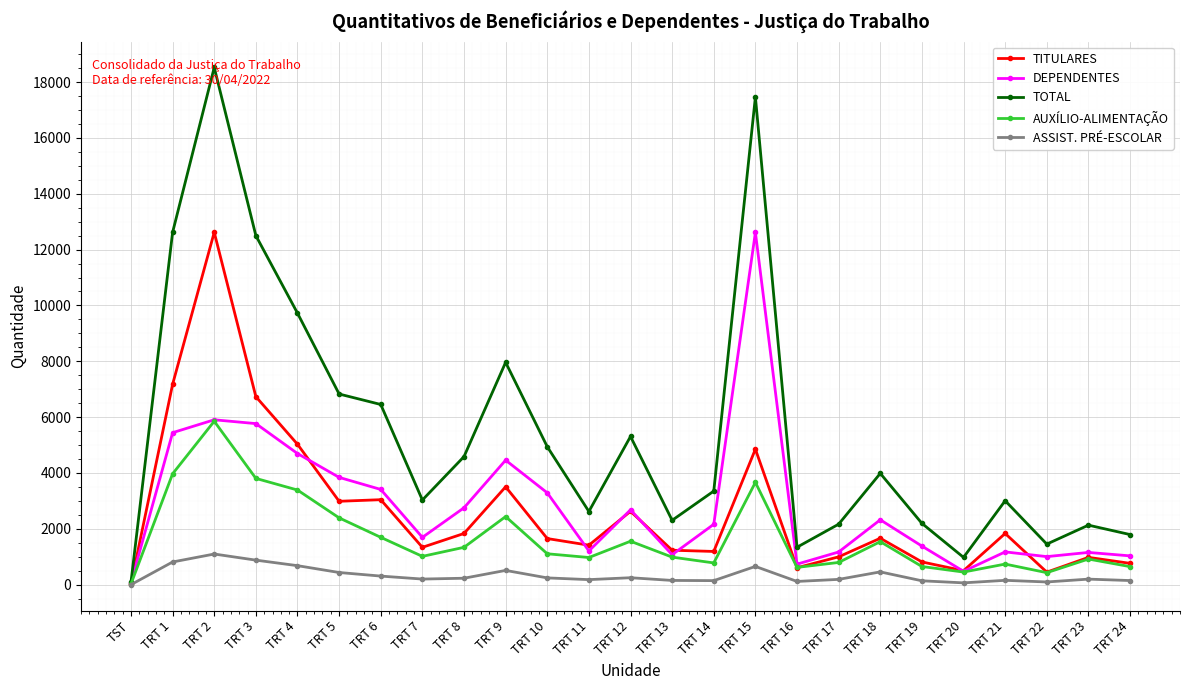

The value of TOTAL at TRT 1 is 3256. True or false?

False